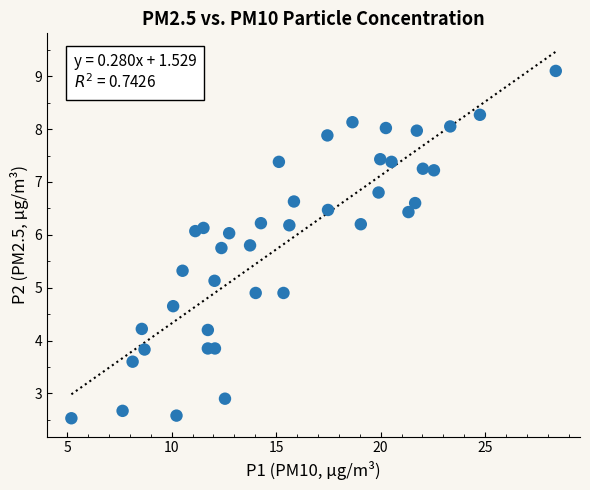

What is the range of Y values (max minus min)?

6.6